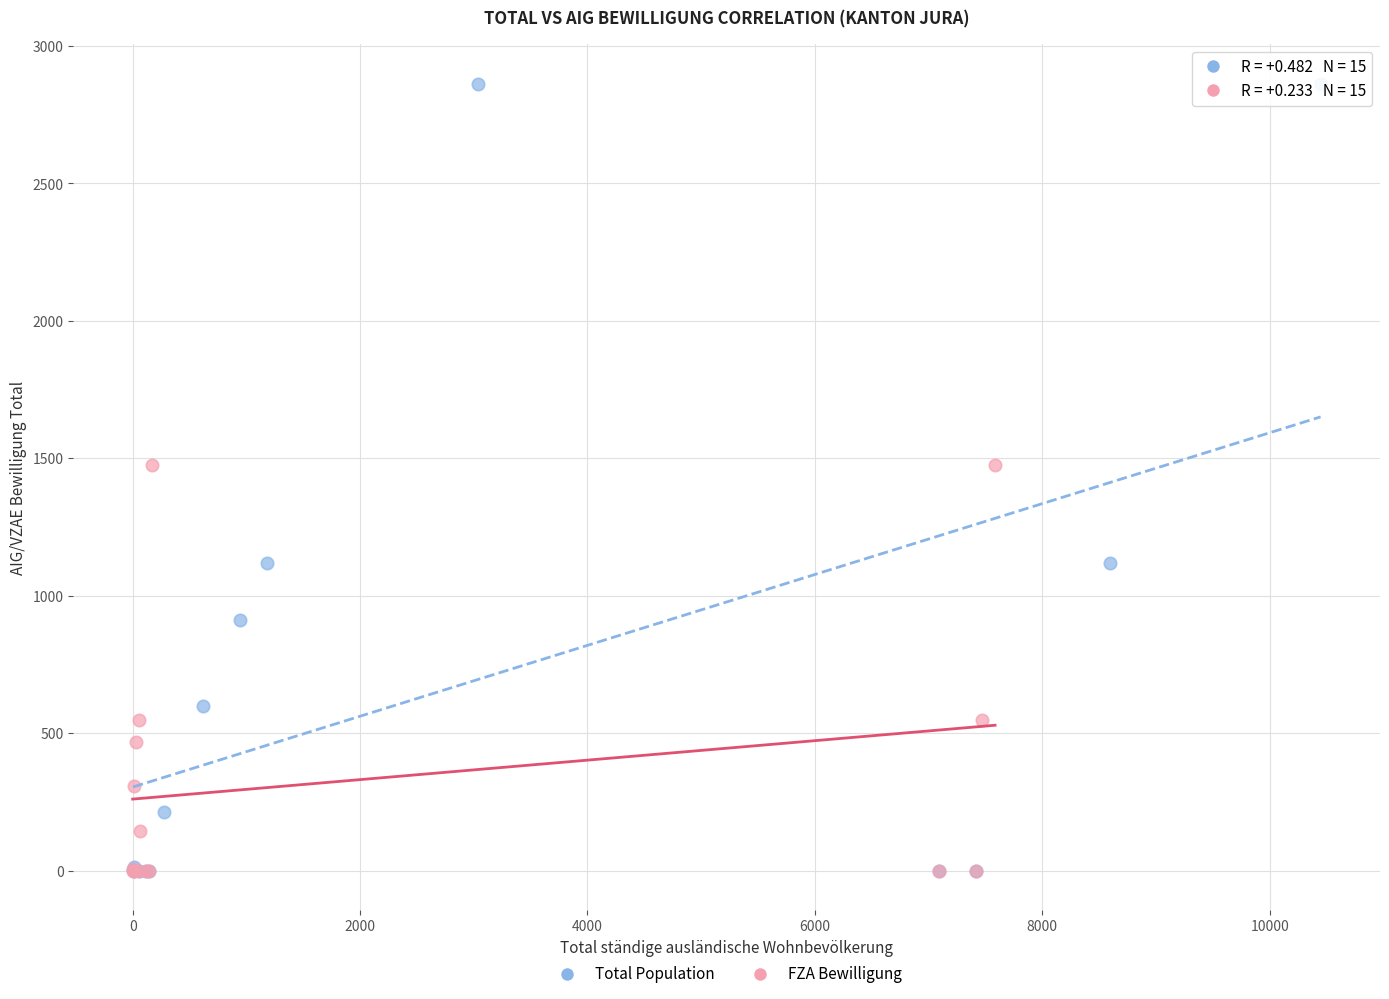

Which series reaches the maximum Y coordinate?

Total Population